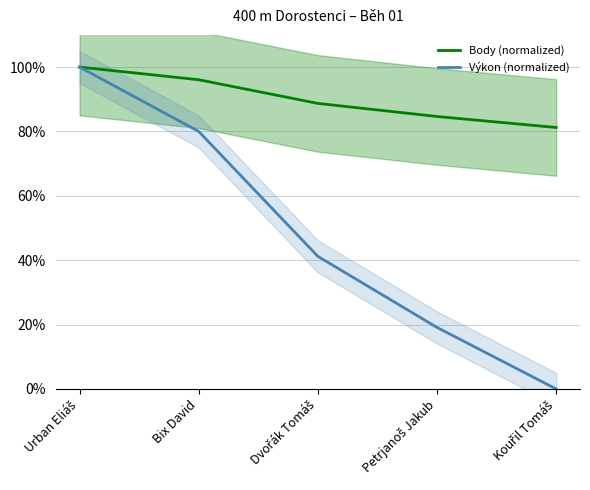

At which label does Výkon (normalized) first exceed 41?

Urban Eliáš